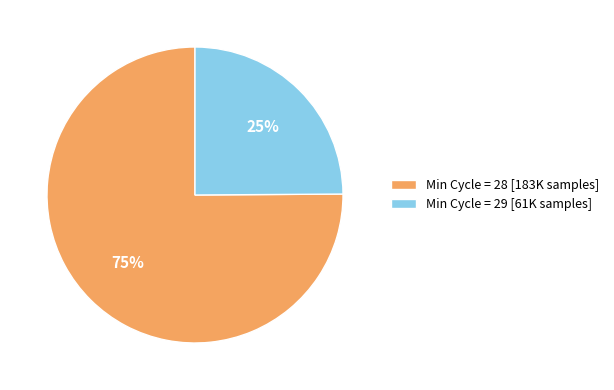

What is the ratio of the value at Min Cycle = 28 [183K samples] to the value at Min Cycle = 29 [61K samples]?

3.0